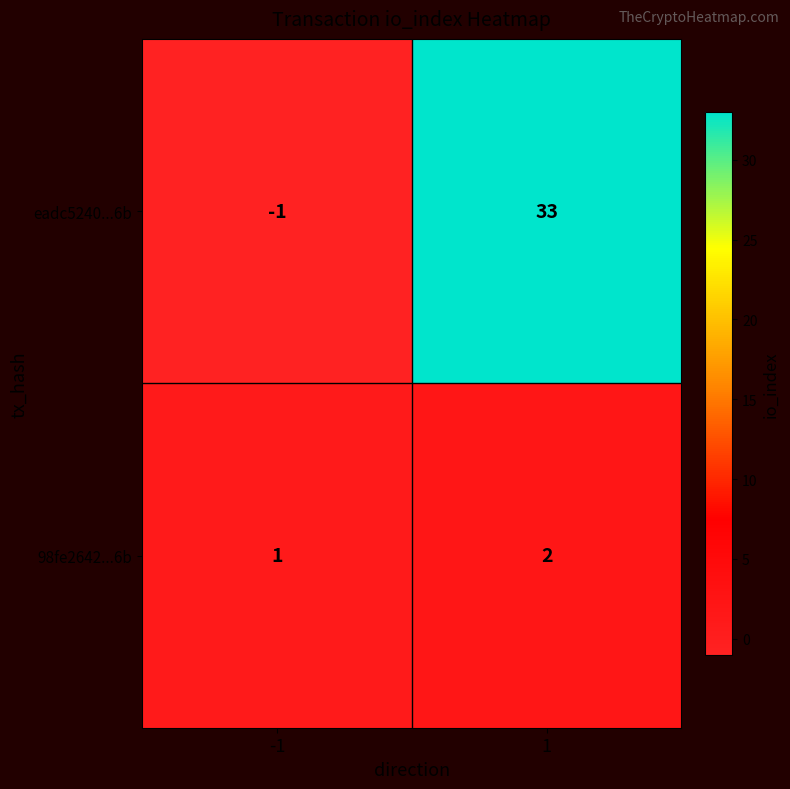

What is the approximate value of eadc5240...6b at 1, to the nearest 5?

35